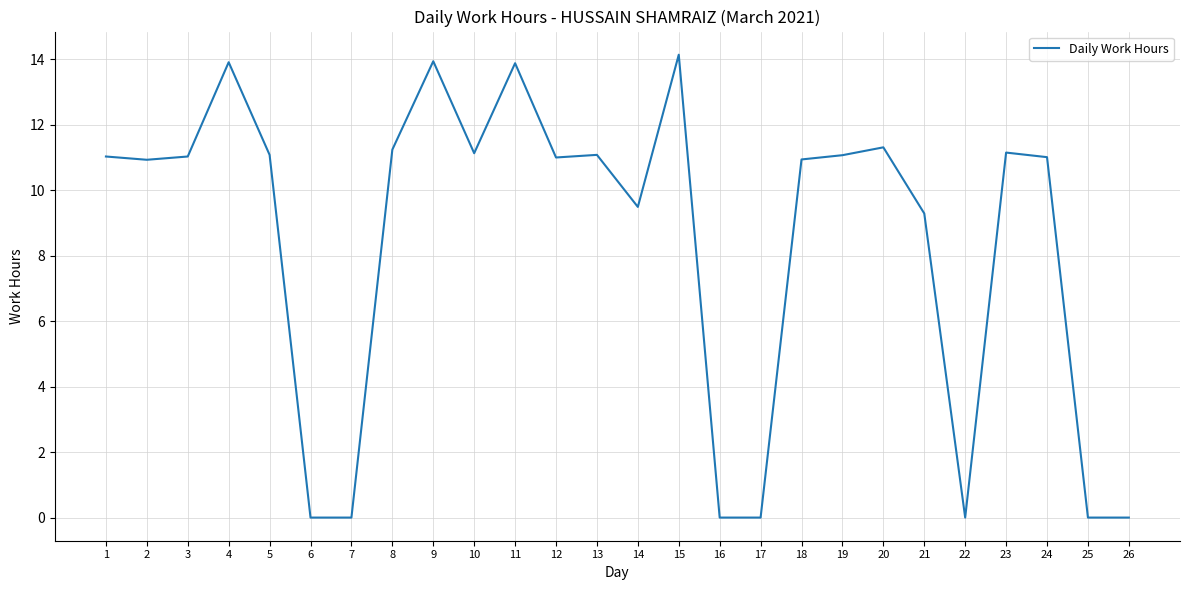

What is the difference between the maximum and minimum values?

14.1